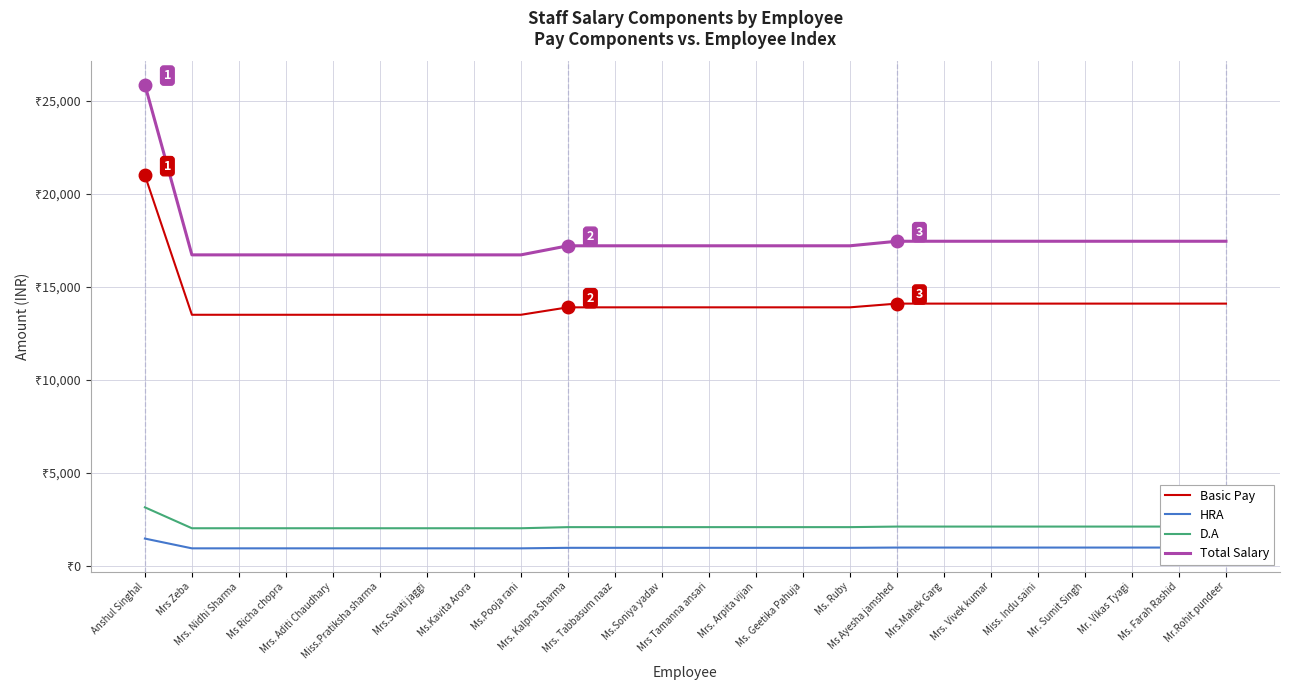

What are all the series names shown in the legend?

Basic Pay, HRA, D.A, Total Salary